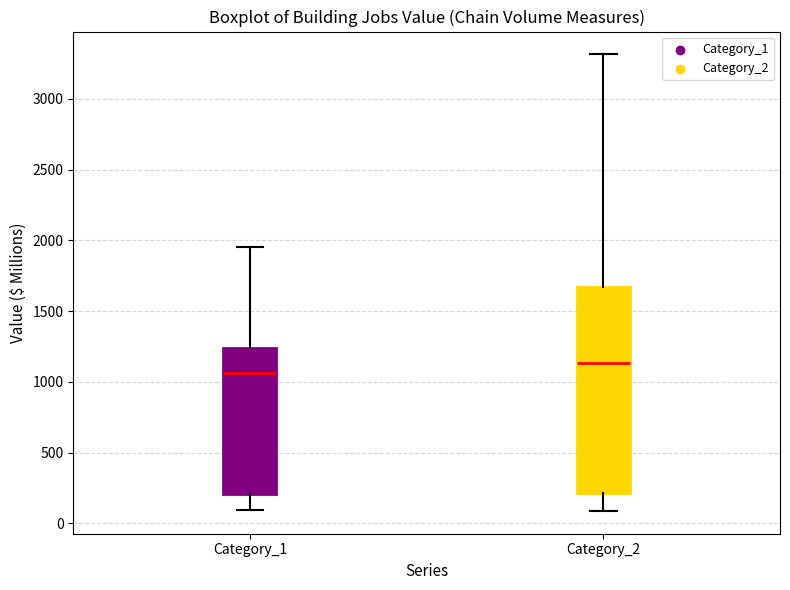

Comparing the boxes themselves (not the whiskers), which one is the tallest?

Category_2